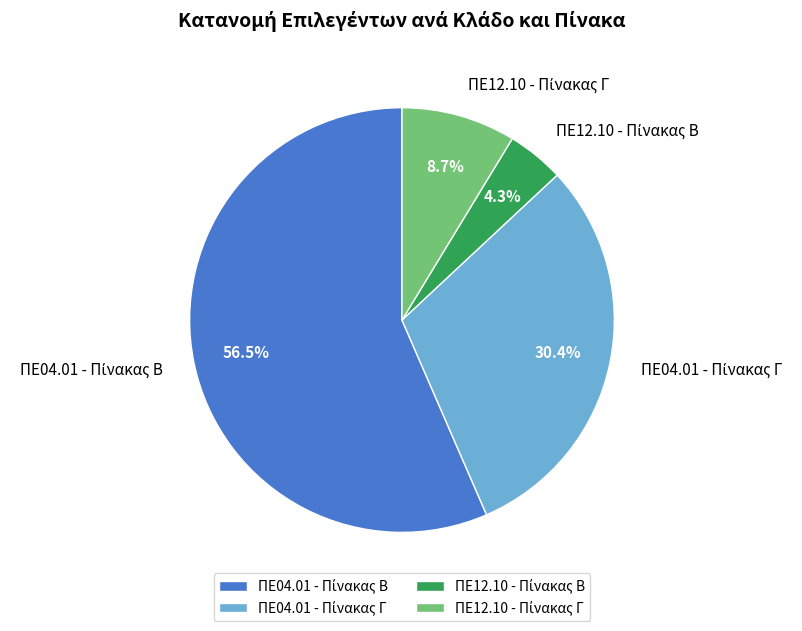

Is there a majority slice in this chart?

Yes